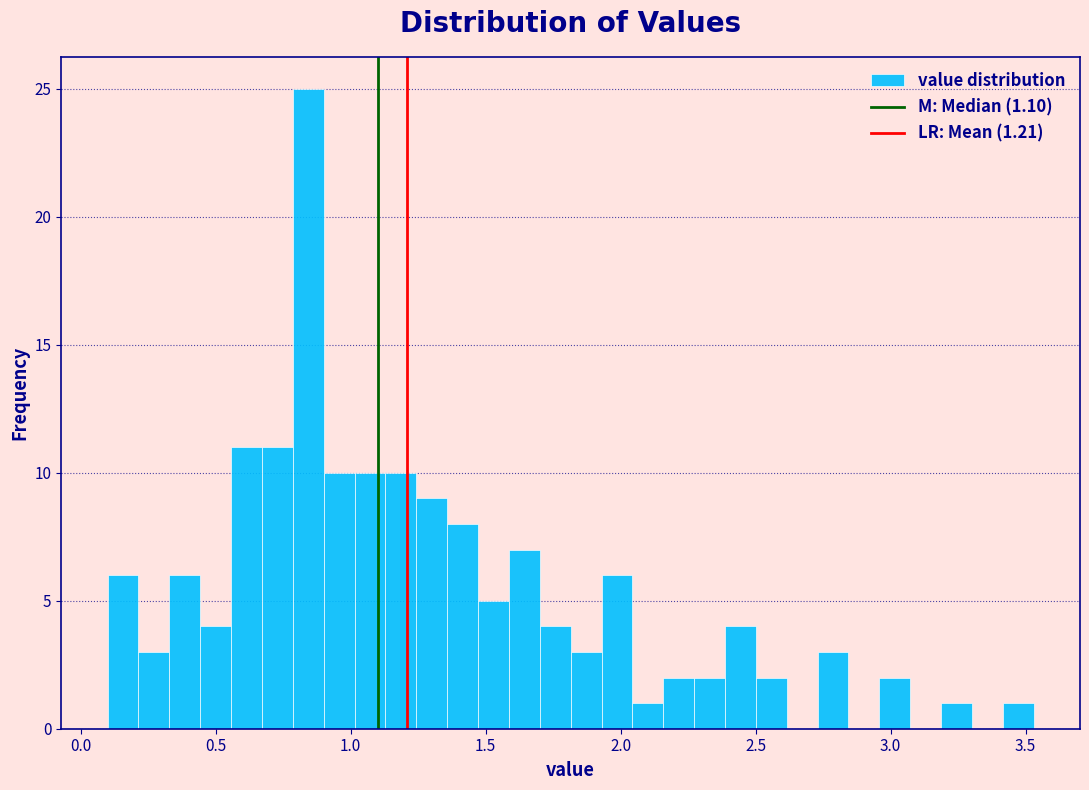

Around what value on the x-axis is the tallest bar? Give the approximate position of its centre, as read against the axis.

0.85